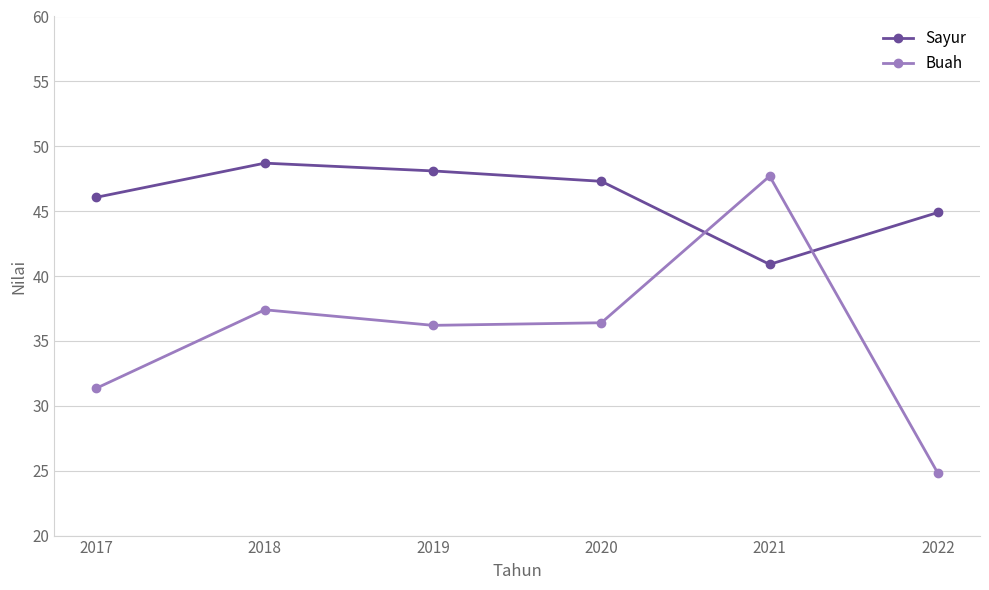

Reading left to right, list all the values displayed in this chart.

Sayur: 2017=46.1	2018=48.7	2019=48.1	2020=47.3	2021=40.9	2022=44.9
Buah: 2017=31.4	2018=37.4	2019=36.2	2020=36.4	2021=47.7	2022=24.8